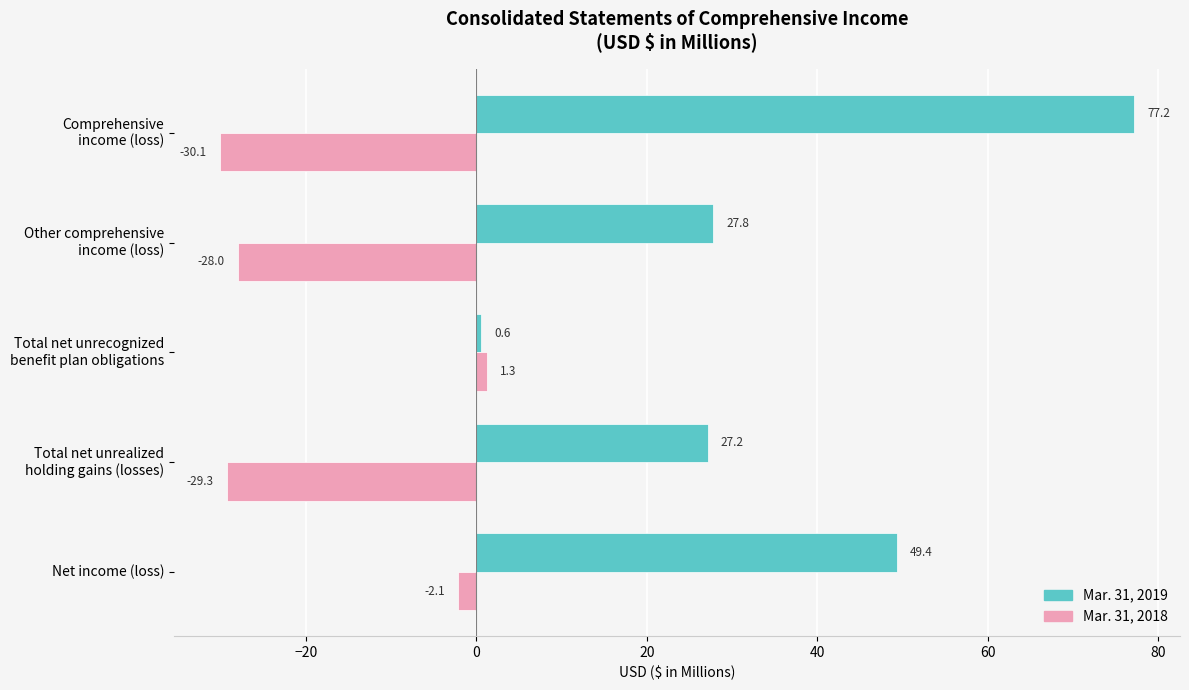

List the series in order of their peak value, lowest first.

Mar. 31, 2018, Mar. 31, 2019